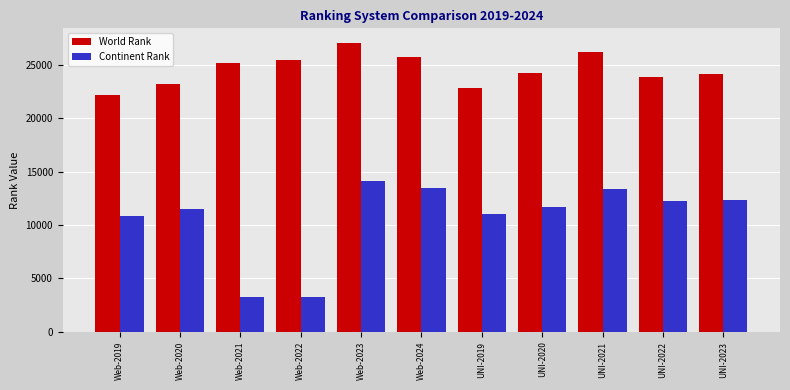

Is it true that World Rank equals 24173 at UNI-2023?

True